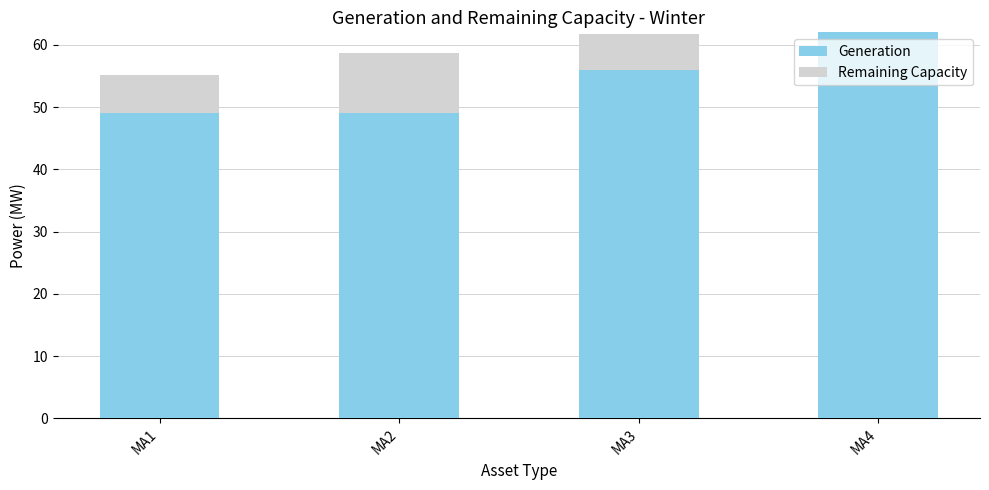

Are the bars grouped side by side (vs. stacked)?

No